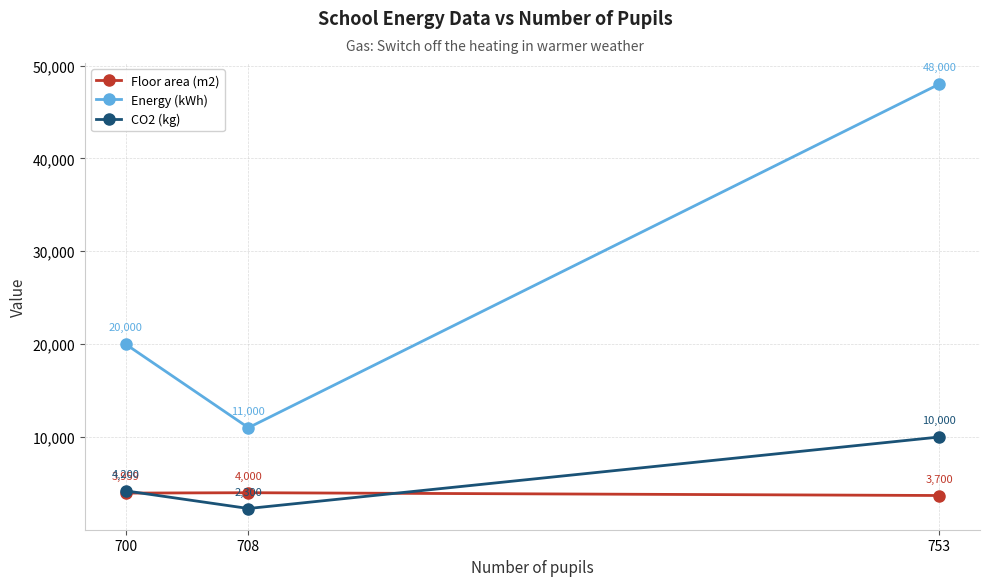

Which series has the largest total across all categories?

Energy (kWh)